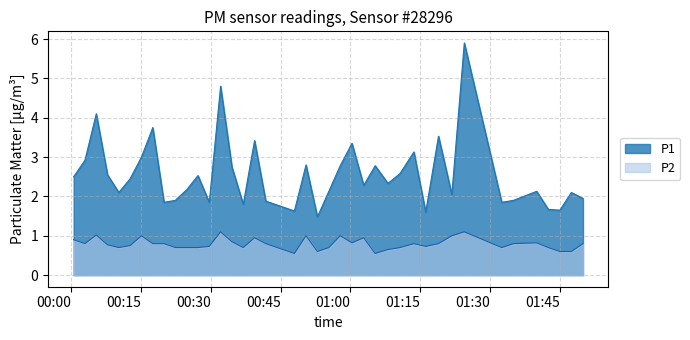

Rank the series by their average value, from lowest to highest.

P2, P1